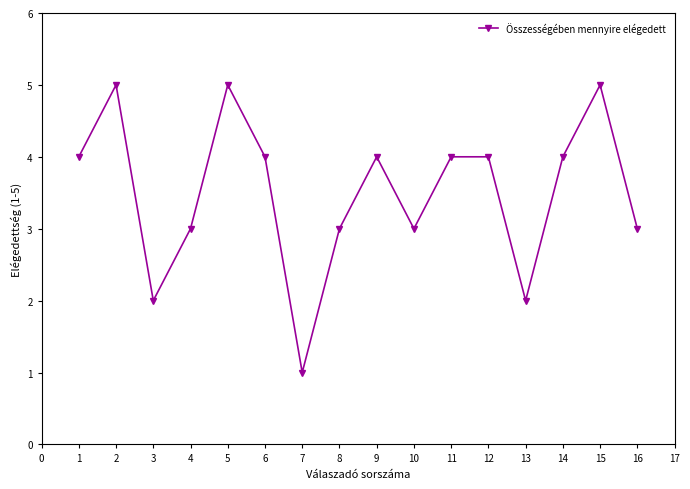

What is the value of the 14th point from the left?

4